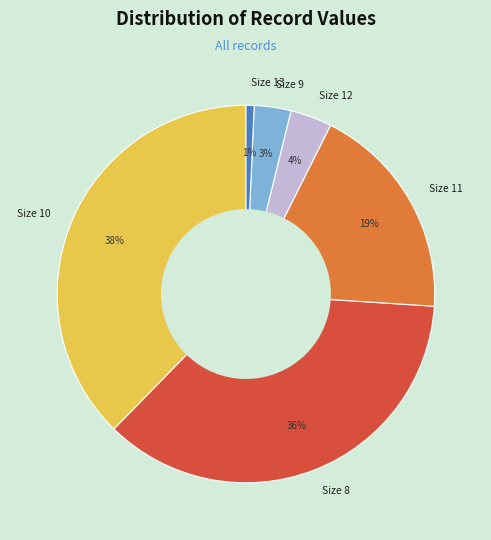

To the nearest percent, what percentage of the pie is Size 11?

19%